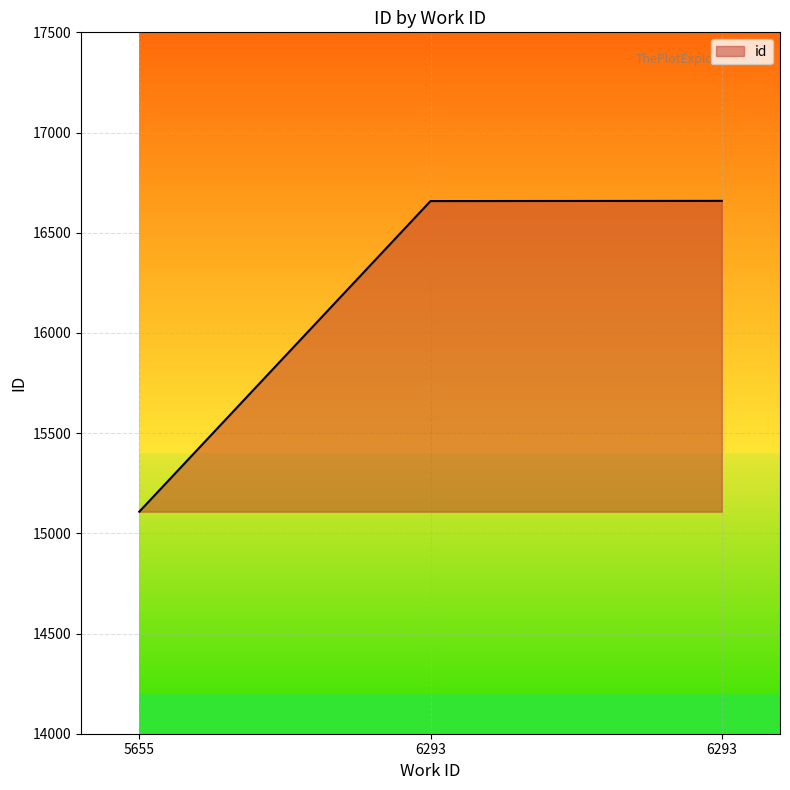

What is the change in value from 5655 to 6293?

+1551